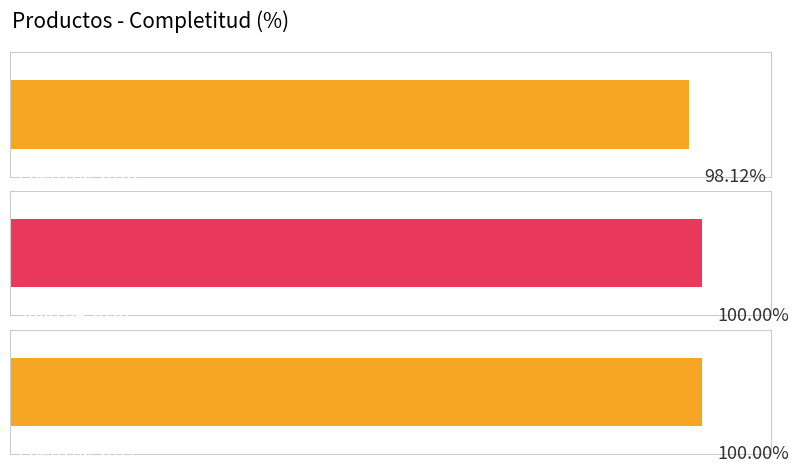

How many bars are there in total?

3